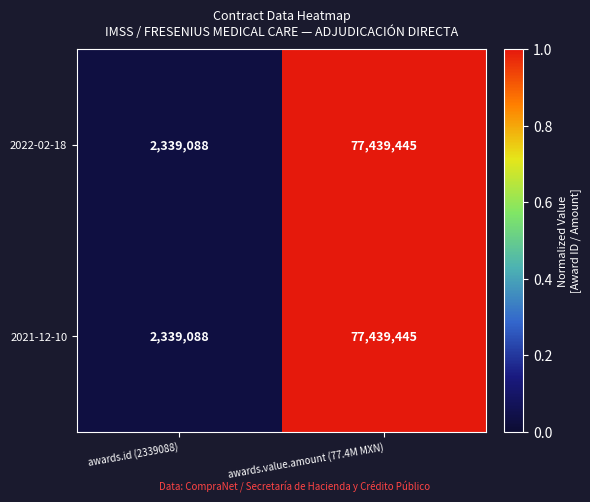

Rank the categories by 2021-12-10 value from highest to lowest.

awards.value.amount (77.4M MXN), awards.id (2339088)